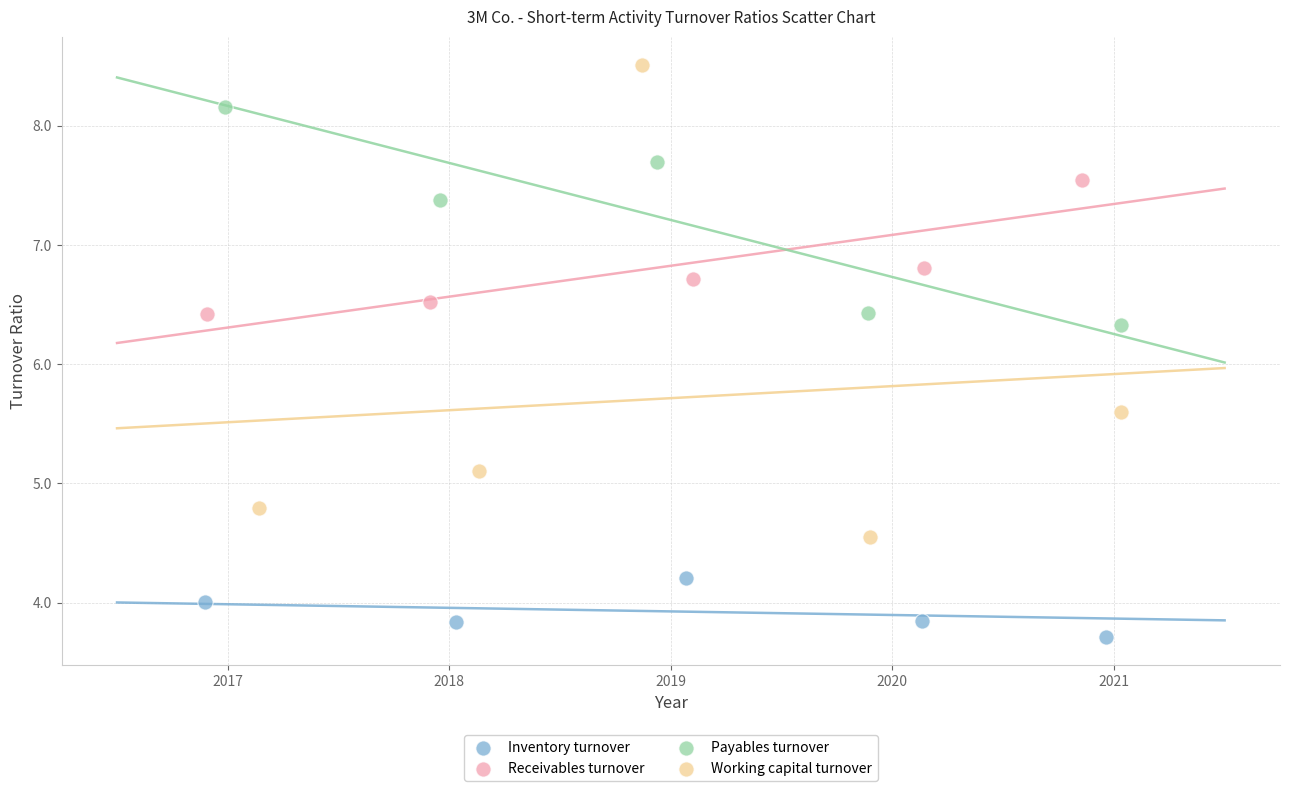

What are all the series names shown in the legend?

Inventory turnover, Receivables turnover, Payables turnover, Working capital turnover